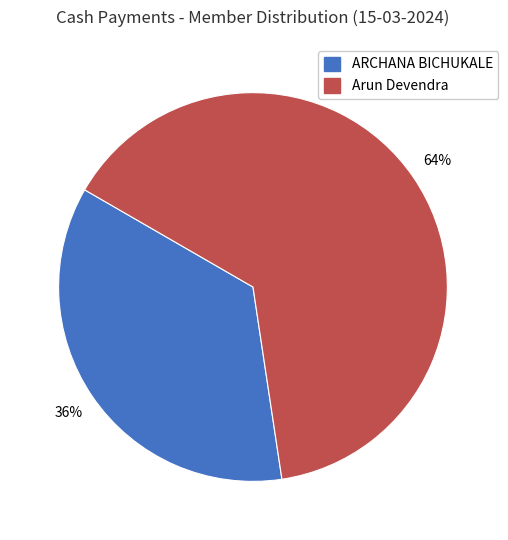

True or false: Arun Devendra accounts for 64% of the total.

True